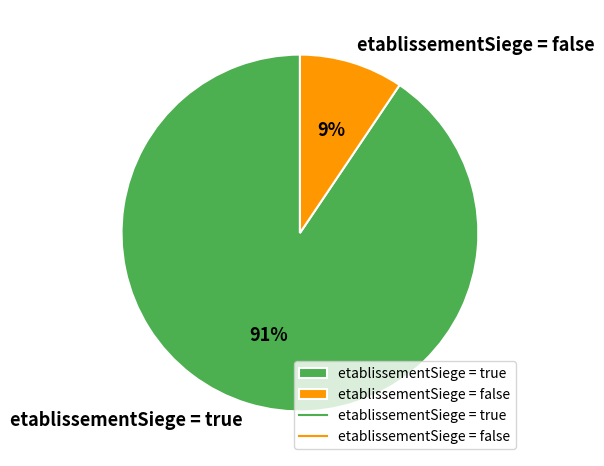

The etablissementSiege = false slice represents 9% of the pie. True or false?

True